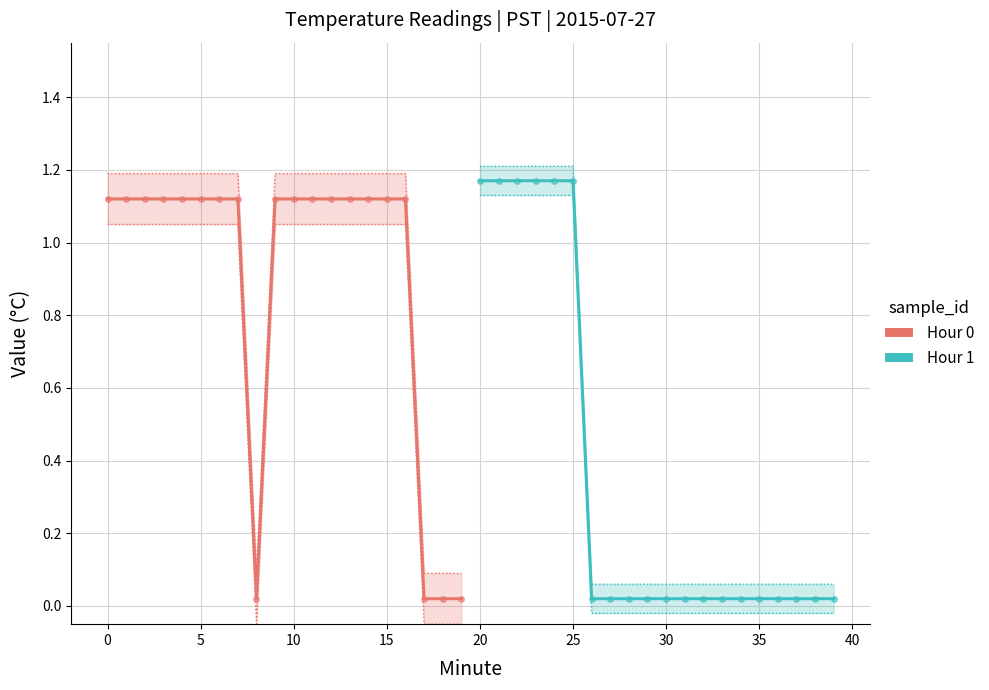

Which series has the largest total across all categories?

Hour 0